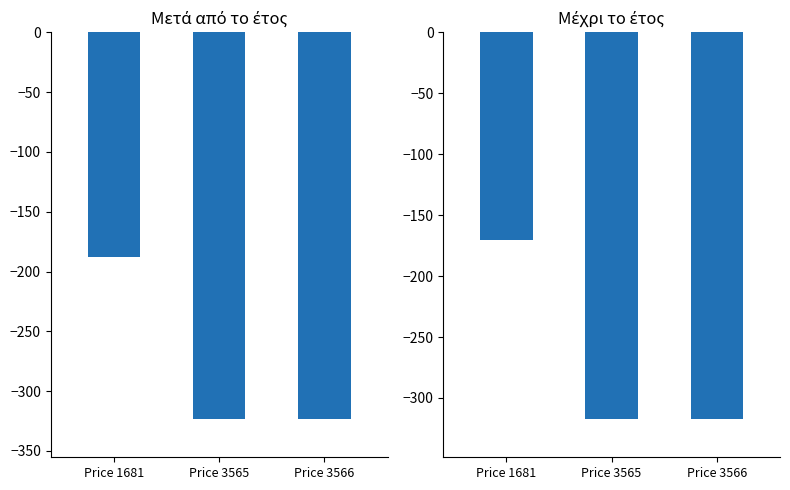

What is the minimum value for Μετά από το έτος?

-323